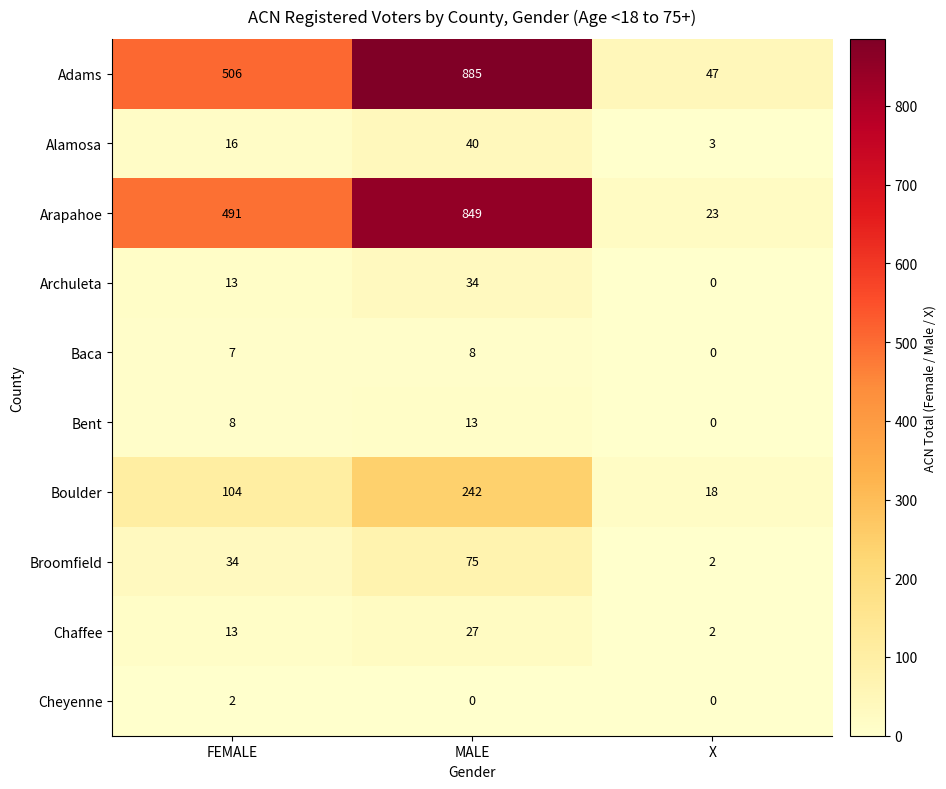

Reading left to right, list all the values displayed in this chart.

Adams: FEMALE=506	MALE=885	X=47
Alamosa: FEMALE=16	MALE=40	X=3
Arapahoe: FEMALE=491	MALE=849	X=23
Archuleta: FEMALE=13	MALE=34	X=0
Baca: FEMALE=7	MALE=8	X=0
Bent: FEMALE=8	MALE=13	X=0
Boulder: FEMALE=104	MALE=242	X=18
Broomfield: FEMALE=34	MALE=75	X=2
Chaffee: FEMALE=13	MALE=27	X=2
Cheyenne: FEMALE=2	MALE=0	X=0